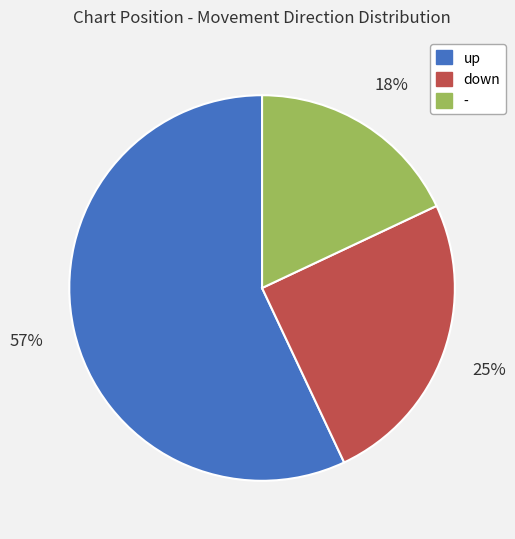

How many segments does this pie chart have?

3